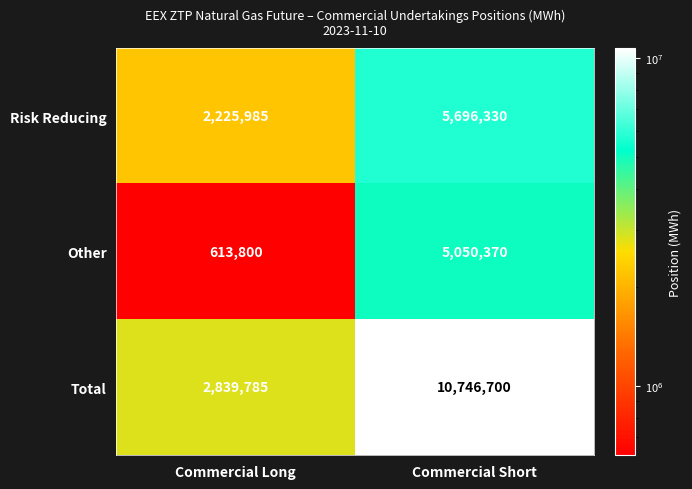

Rank the series by their maximum value, from highest to lowest.

Total, Risk Reducing, Other